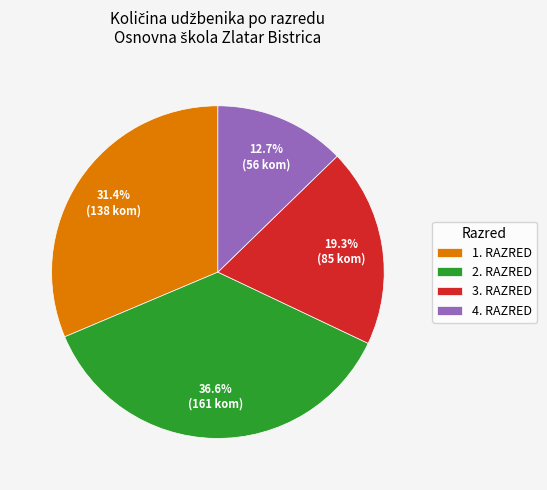

Count the number of slices in the pie.

4